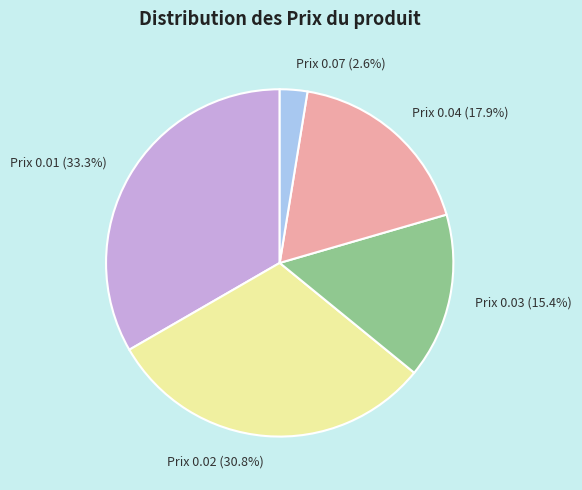

Is there a majority slice in this chart?

No